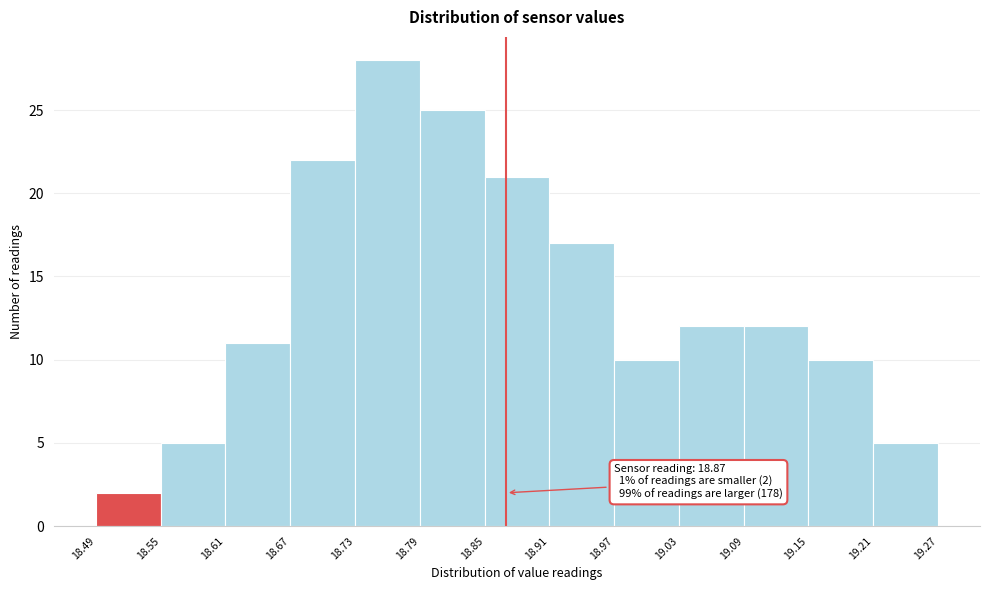

Which range on the x-axis has the tallest bar?

18.73 to 18.79